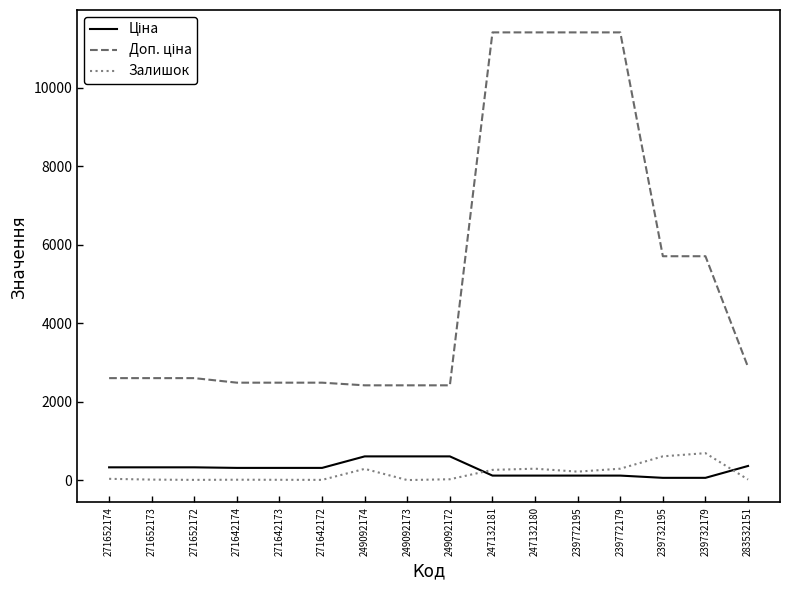

What is the total value across all series at 249092174?

3304.6